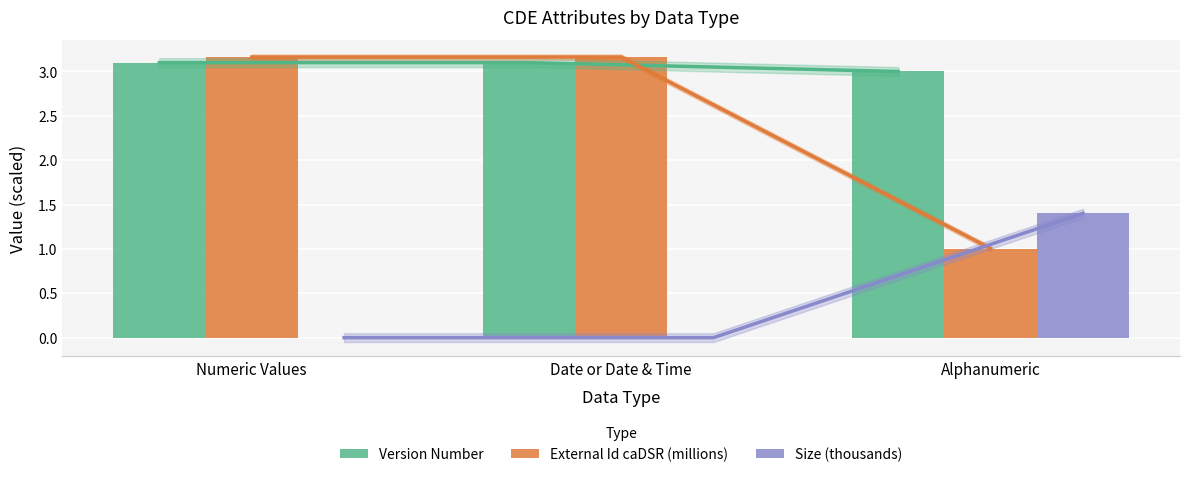

At which category is the sum across all series the highest?

Date or Date & Time